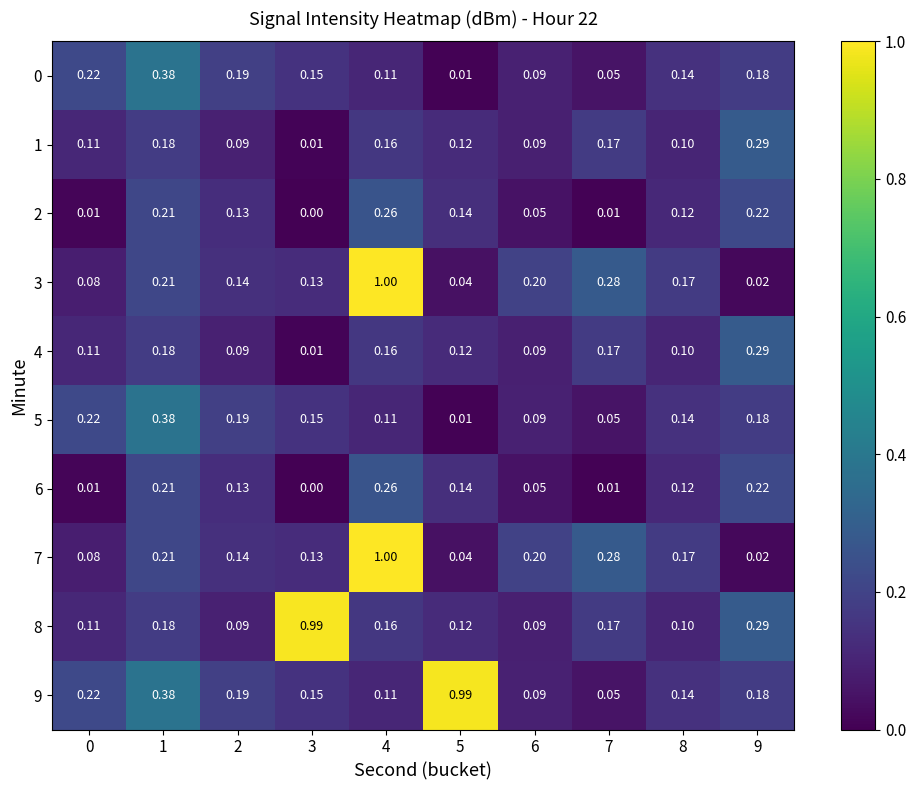

What is the difference between the highest and lowest values at 2?

0.1